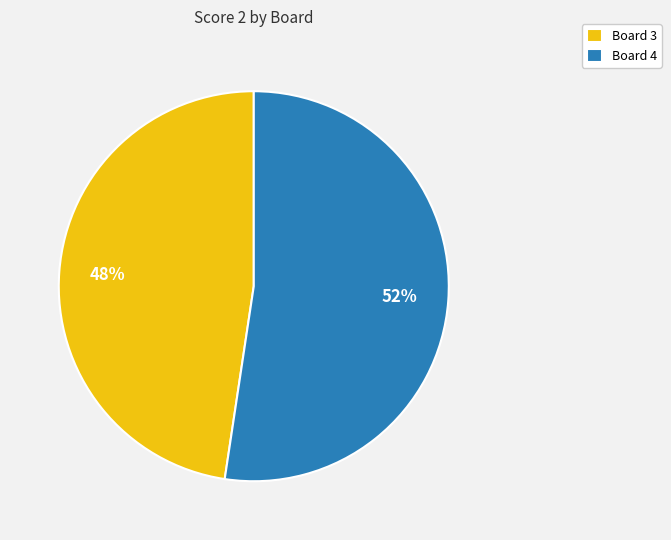

Combined, do Board 3 and Board 4 account for over 50%?

Yes